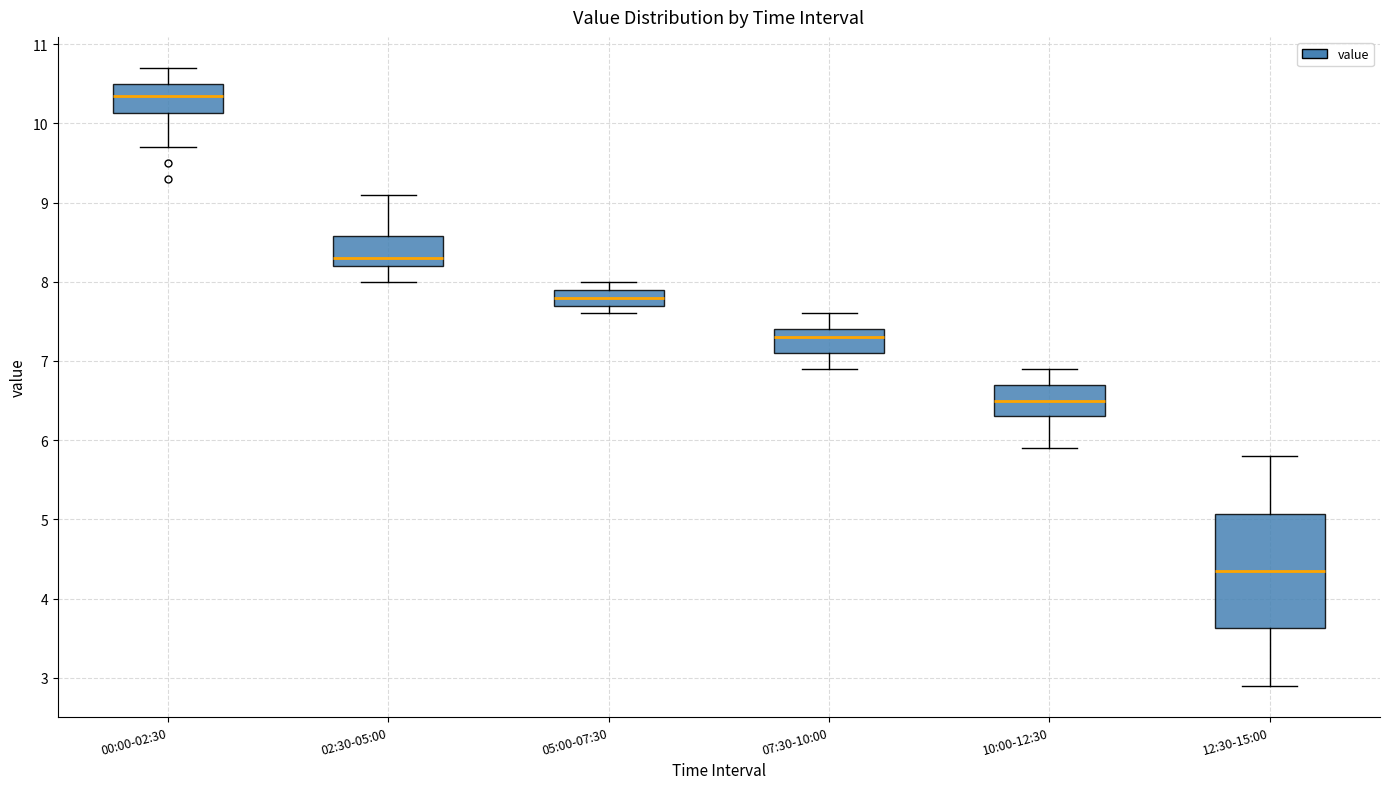

Comparing the boxes themselves (not the whiskers), which one is the tallest?

12:30-15:00